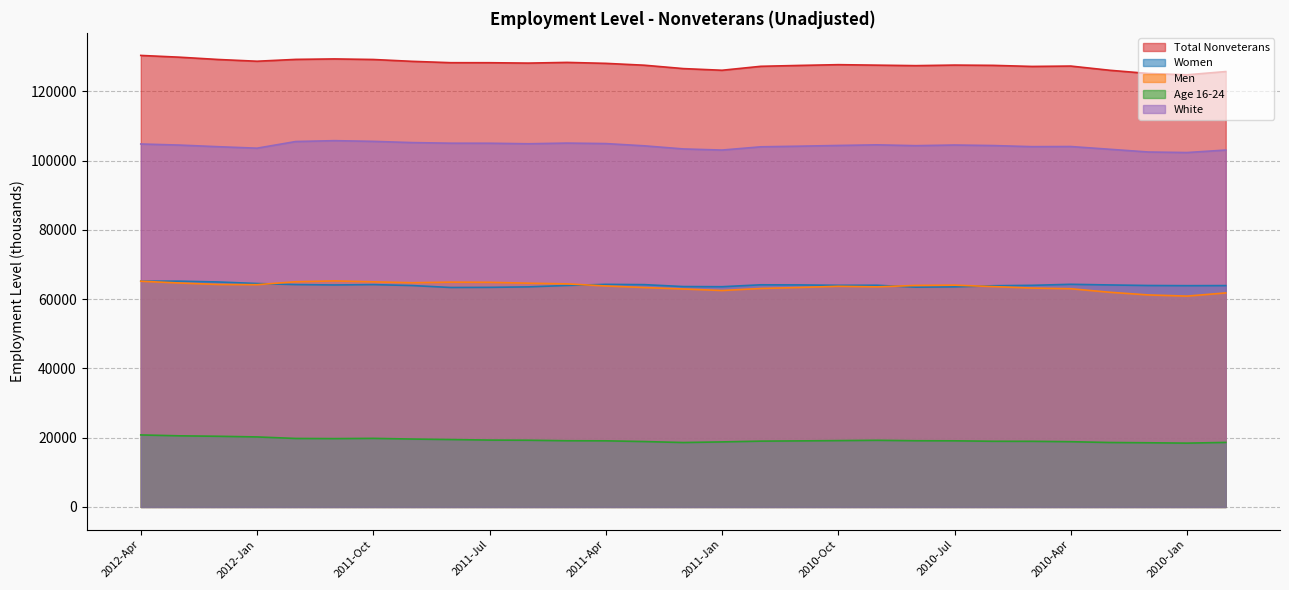

At 2010-Sep, list the series in order from smallest to largest.

Age 16-24, Men, Women, White, Total Nonveterans